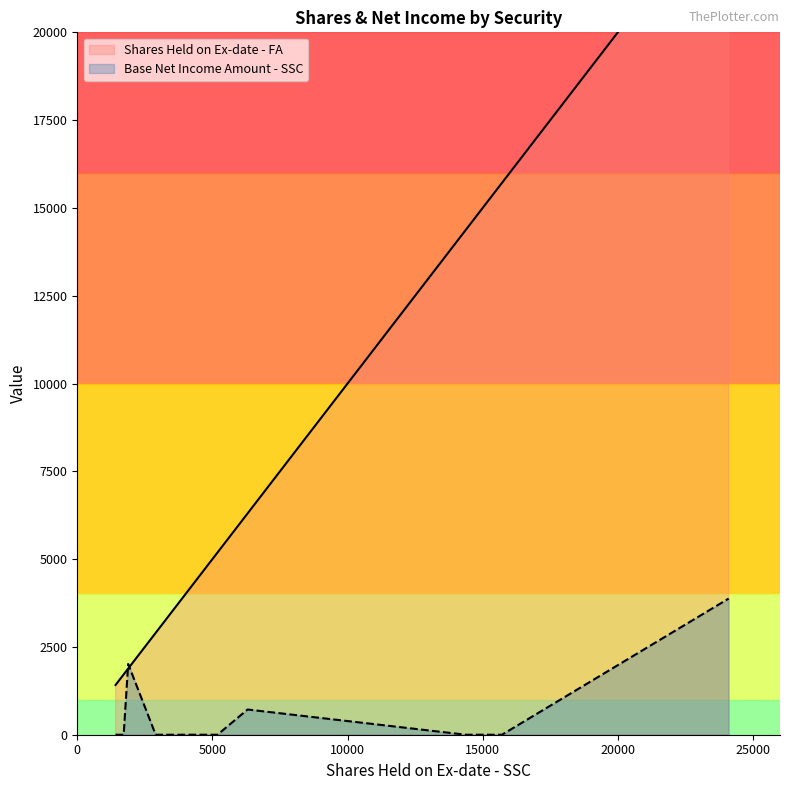

Does the chart display data point markers on the line(s)?

No